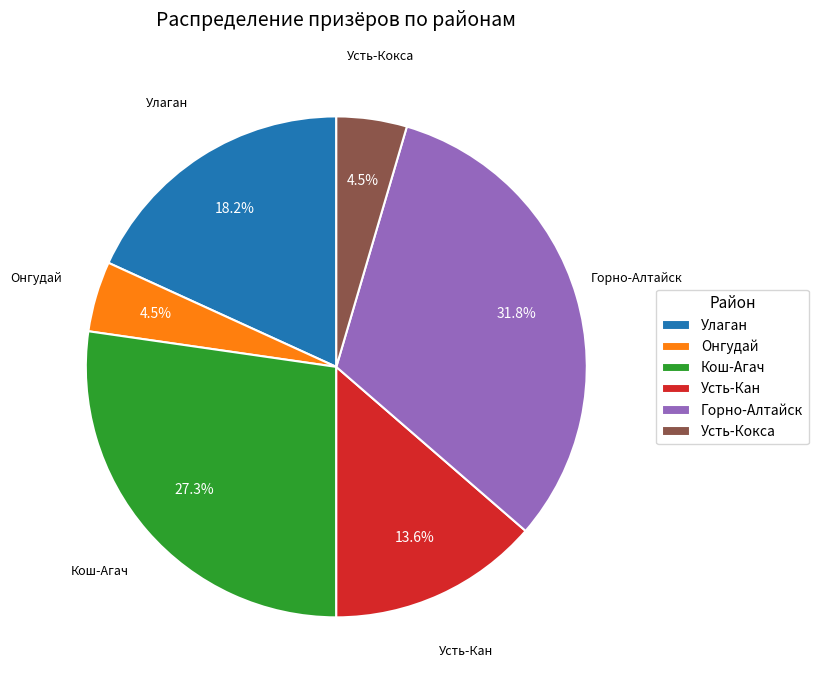

To the nearest percent, what is the average slice percentage?

17%